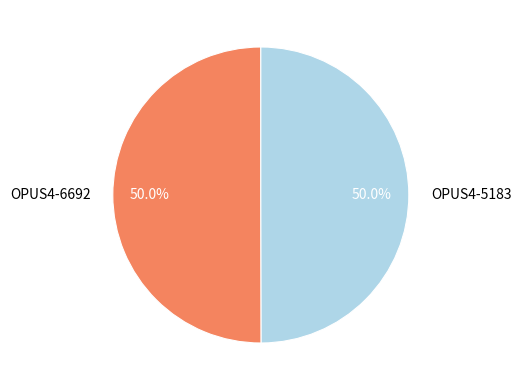

How many slices are in this pie chart?

2